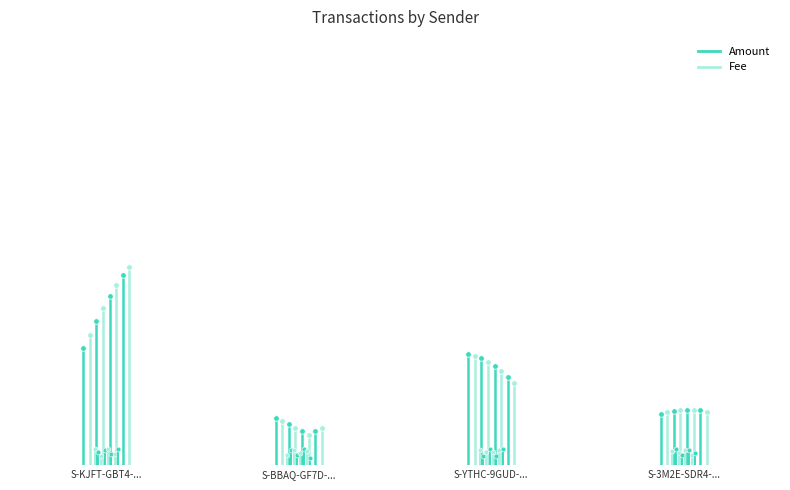

Rank the series at S-BBAQ-GF7D-... from highest to lowest value.

Amount, Fee